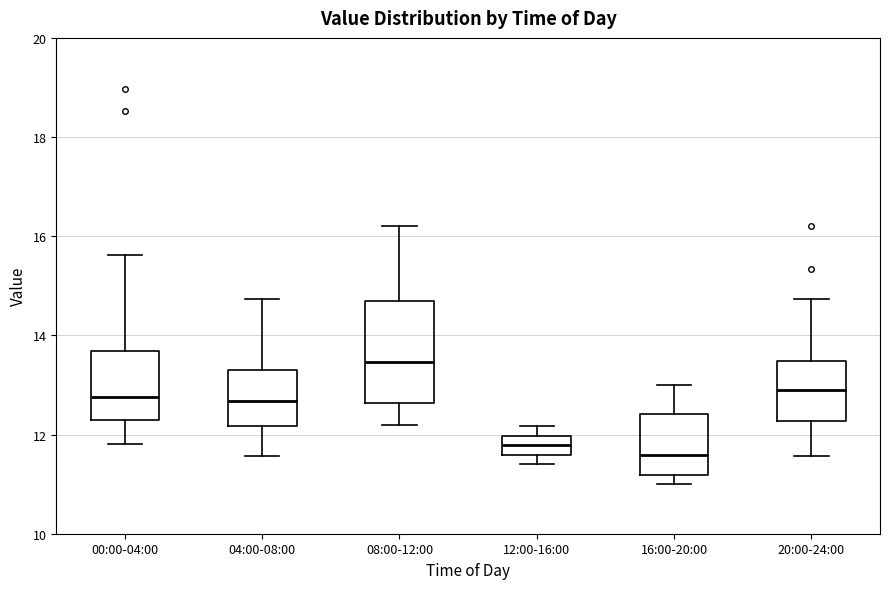

Reading left to right, read every box against the y-axis: the position of its median line, the range the box covers, and the ends of its whiskers. The values are not printed on the chart, so give them approximately, as read against the axis.

00:00-04:00: median 12.8, box 12.4 to 13.6, whiskers 11.8 to 15.6
04:00-08:00: median 12.6, box 12.2 to 13.4, whiskers 11.6 to 14.8
08:00-12:00: median 13.4, box 12.6 to 14.6, whiskers 12.2 to 16.2
12:00-16:00: median 11.8, box 11.6 to 12.0, whiskers 11.4 to 12.2
16:00-20:00: median 11.6, box 11.2 to 12.4, whiskers 11.0 to 13.0
20:00-24:00: median 13.0, box 12.2 to 13.4, whiskers 11.6 to 14.8